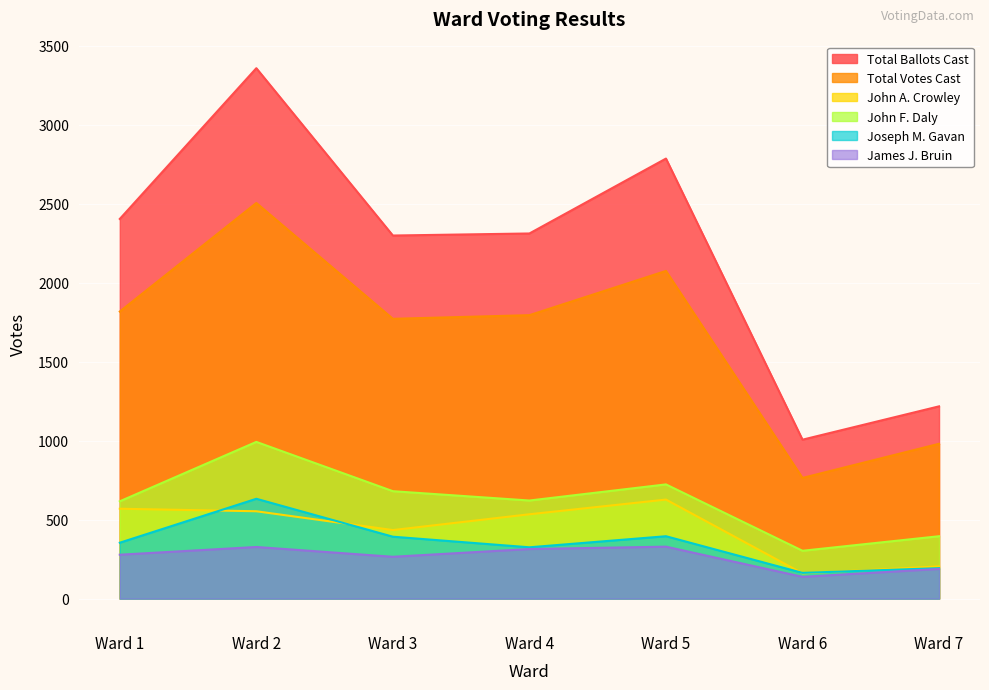

How many lines are shown in the chart?

6